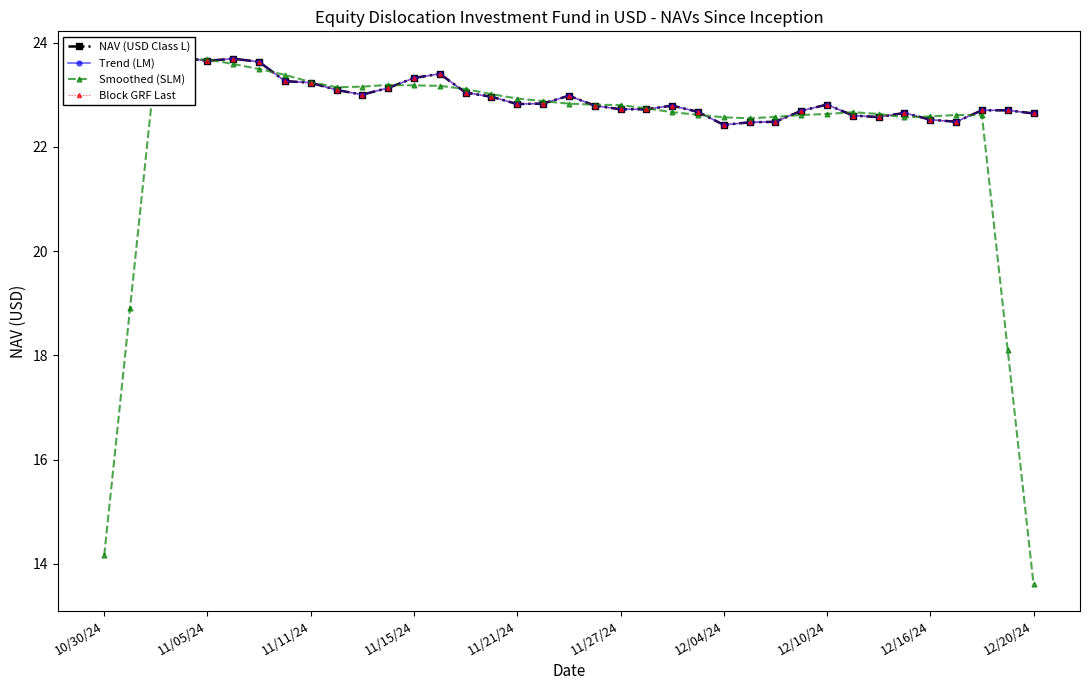

The Smoothed (SLM) series shows 40.9 at 11/15/24. True or false?

False